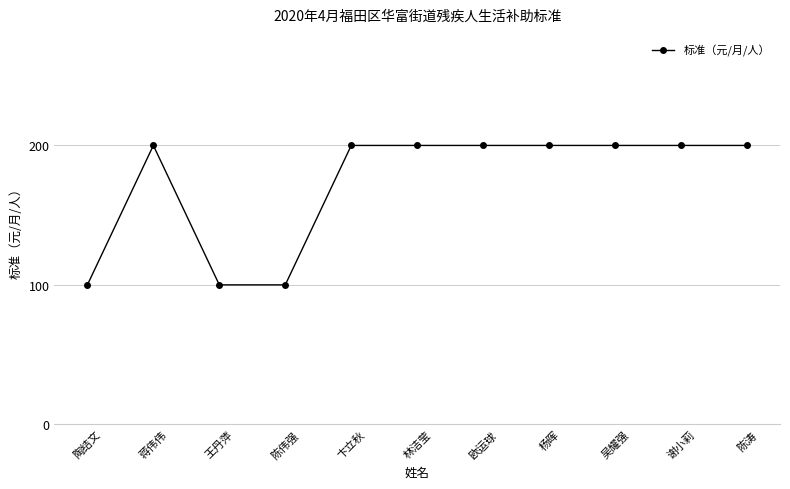

Where is the first local maximum?

蒋伟伟